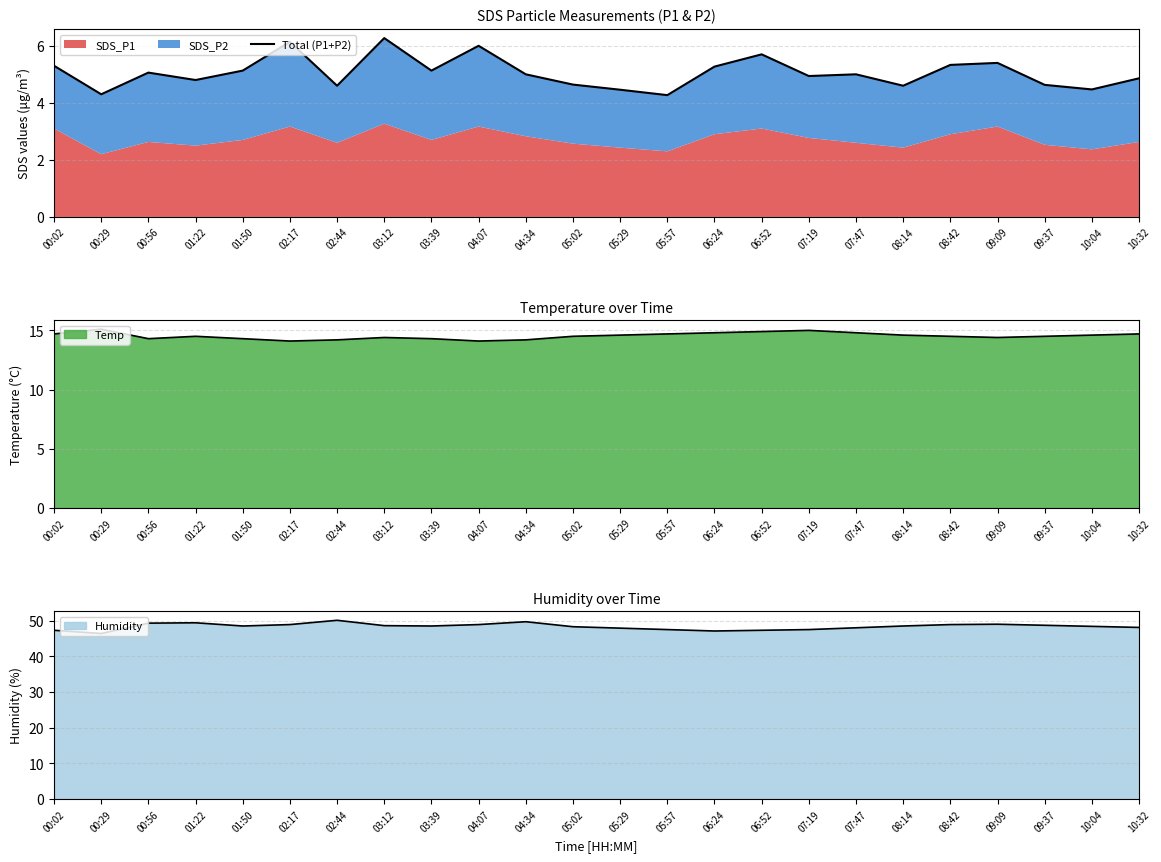

Rank the categories by value from highest to lowest.

03:12, 02:17, 04:07, 06:52, 09:09, 08:42, 00:02, 06:24, 01:50, 03:39, 00:56, 04:34, 07:47, 07:19, 10:32, 01:22, 05:02, 09:37, 02:44, 08:14, 10:04, 05:29, 00:29, 05:57